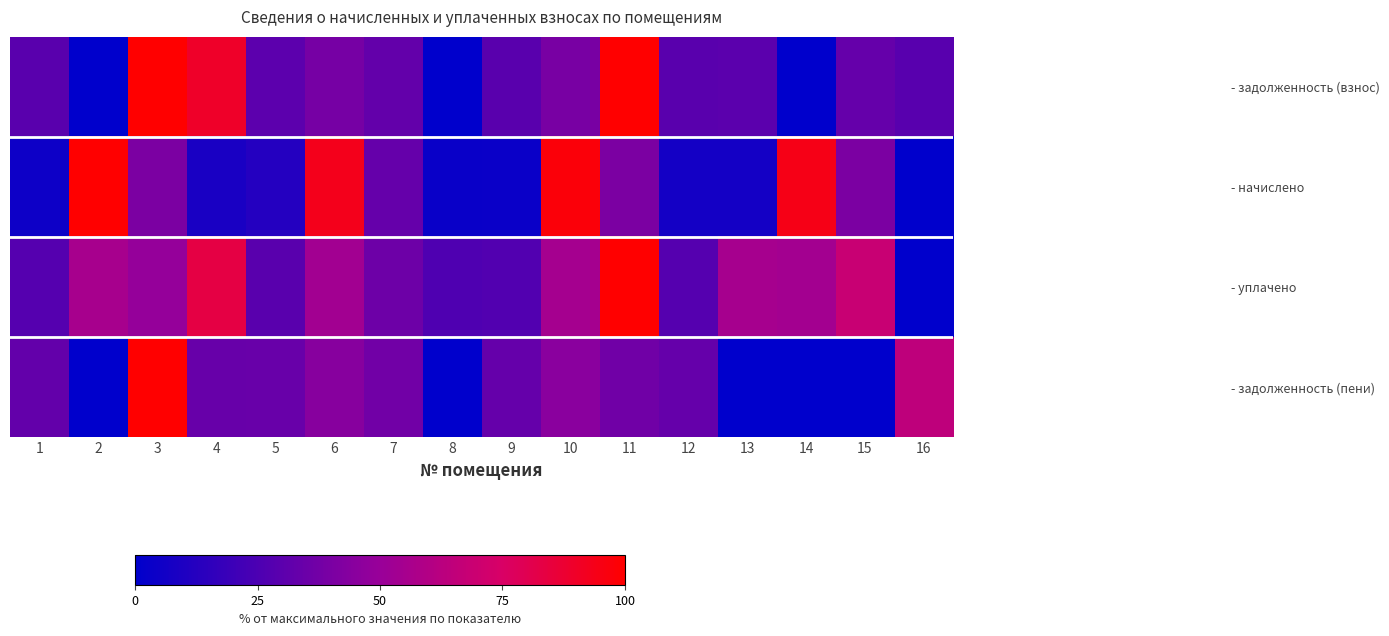

Reading right to left, what are all the values shown in this chart?

- задолженность (взнос): 16=28.9	15=33.3	14=0.0	13=29.7	12=29.7	11=100.0	10=39.2	9=29.3	8=0.0	7=32.5	6=39.0	5=30.2	4=89.5	3=100.0	2=0.0	1=29.4
- начислено: 16=0.0	15=40.5	14=94.3	13=7.0	12=7.0	11=40.5	10=97.5	9=3.8	8=3.2	7=33.5	6=93.0	5=12.0	4=8.2	3=40.5	2=100.0	1=4.4
- уплачено: 16=0.0	15=68.6	14=54.1	13=55.2	12=28.0	11=100.0	10=54.7	9=27.0	8=26.0	7=35.7	6=53.7	5=29.7	4=83.2	3=49.1	2=55.8	1=27.9
- задолженность (пени): 16=64.8	15=0.0	14=0.0	13=0.0	12=33.6	11=37.0	10=44.9	9=33.4	8=0.0	7=37.1	6=44.4	5=34.0	4=33.9	3=100.0	2=0.0	1=32.5